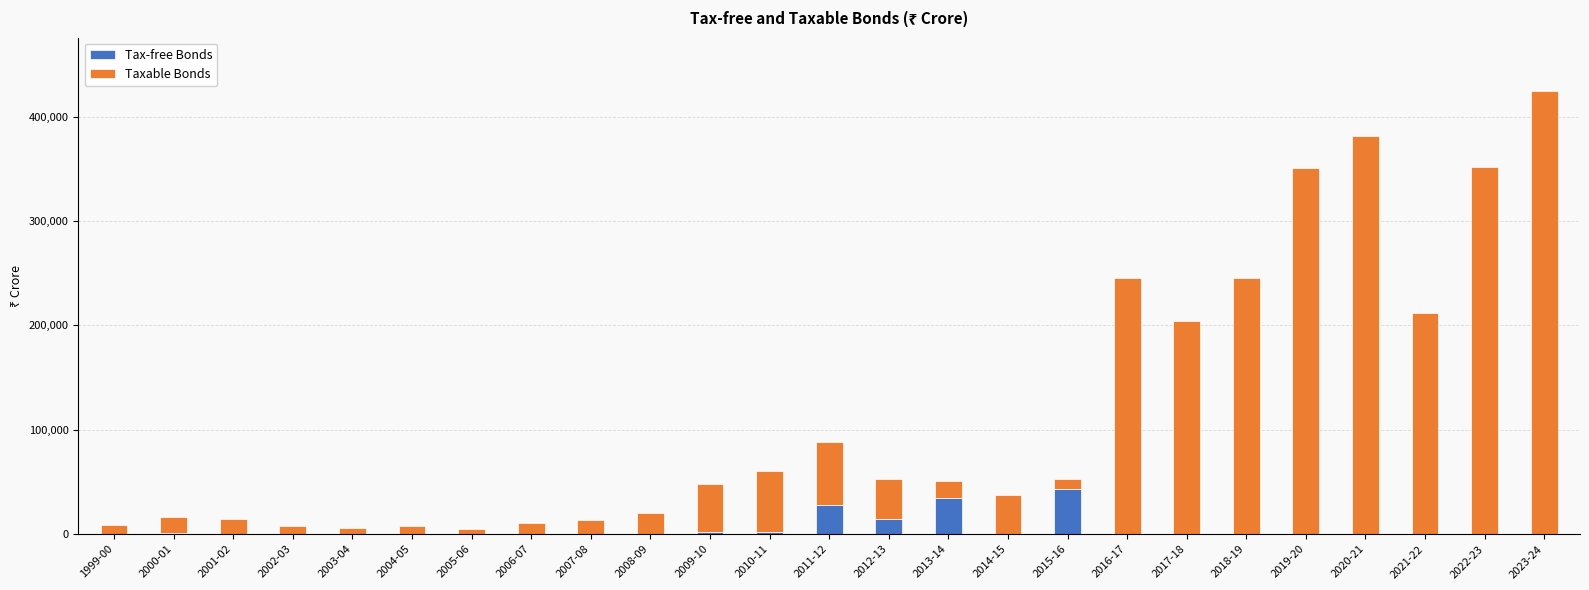

Are the bars horizontal?

No